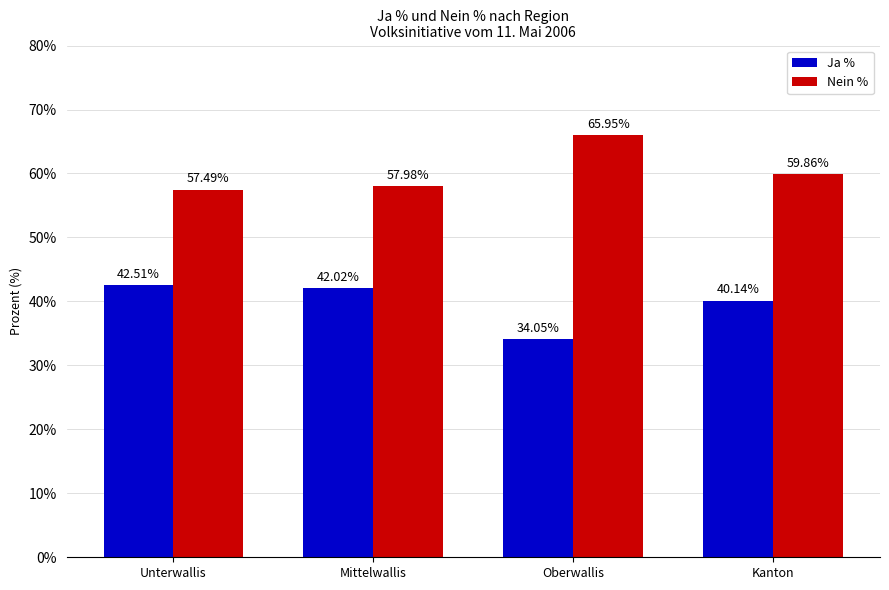

The Ja % series shows 42.0 at Mittelwallis. True or false?

True